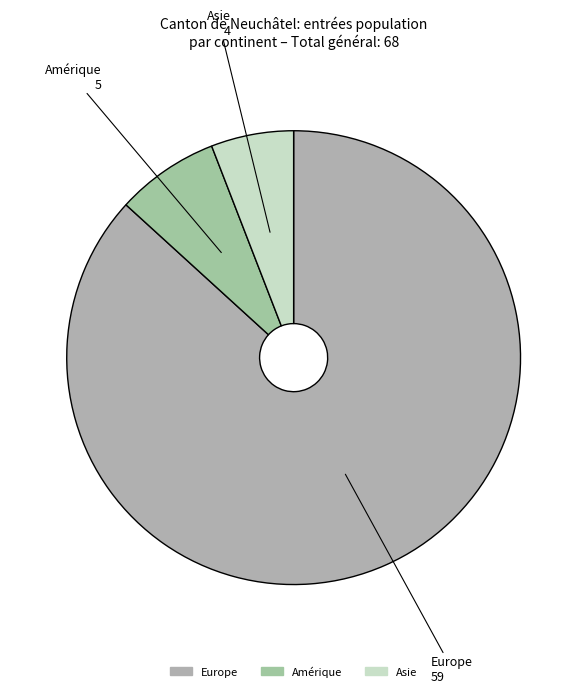

Which category has the smallest portion of the pie?

Asie